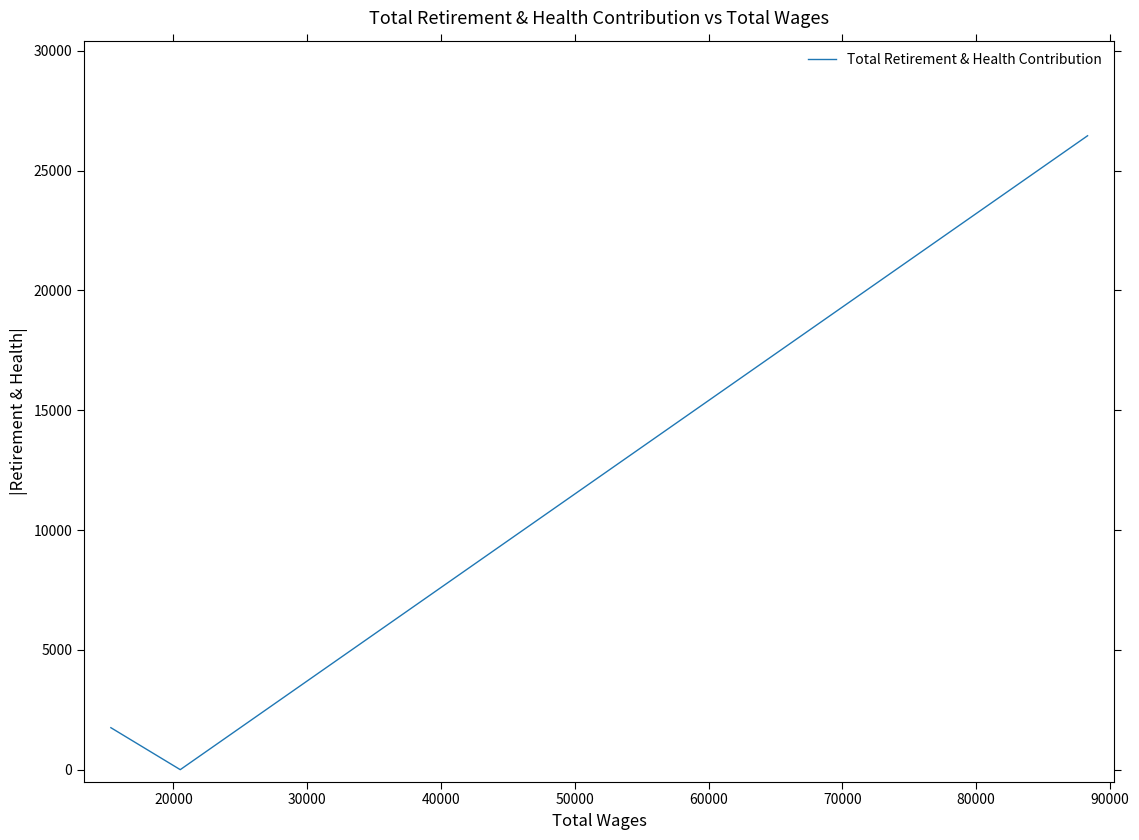

How many lines are shown in the chart?

1